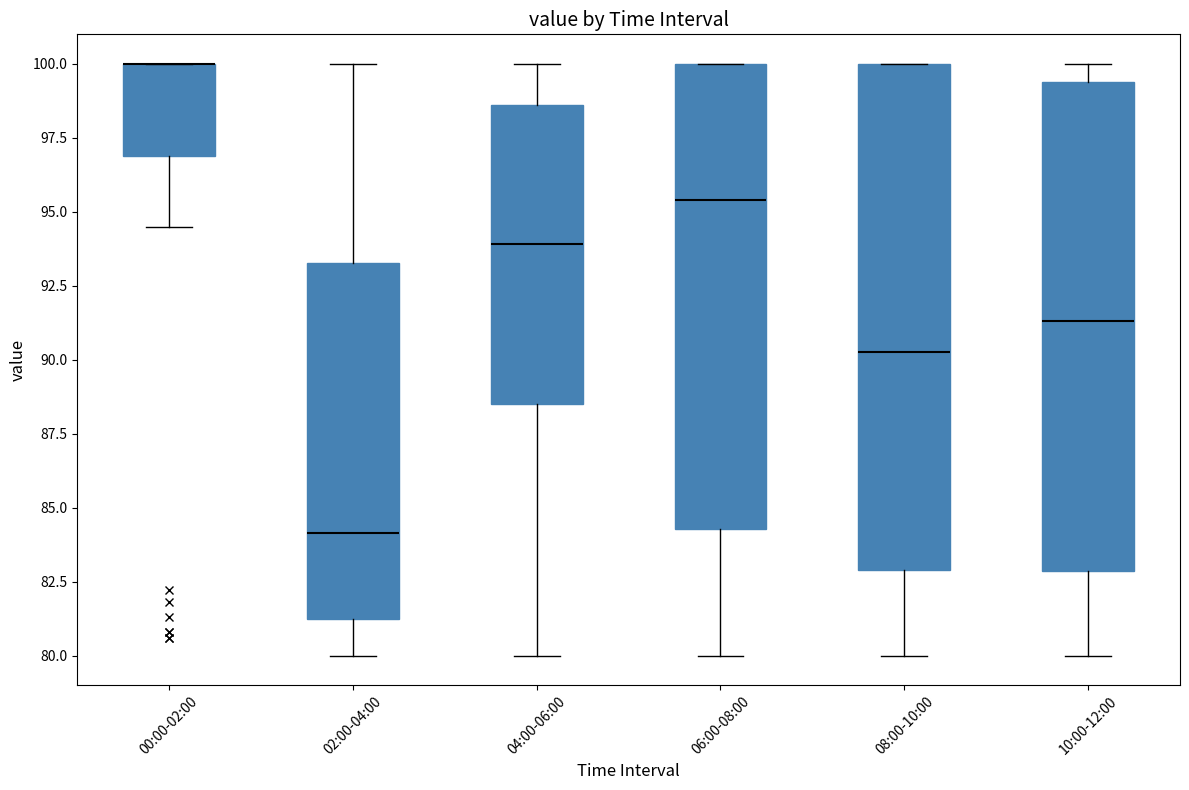

Reading left to right, transcribe this box plot: for each box, give where its median line is, the range the box spans, and where its two whiskers end, as read against the y-axis. The values are not printed on the chart, so give them approximately, as read against the axis.

00:00-02:00: median 100.0 (drawn on the box's upper edge), box 97.0 to 100.0, whiskers 94.5 to 100.0
02:00-04:00: median 84.0, box 81.0 to 93.5, whiskers 80.0 to 100.0
04:00-06:00: median 94.0, box 88.5 to 98.5, whiskers 80.0 to 100.0
06:00-08:00: median 95.5, box 84.5 to 100.0, whiskers 80.0 to 100.0
08:00-10:00: median 90.5, box 83.0 to 100.0, whiskers 80.0 to 100.0
10:00-12:00: median 91.5, box 83.0 to 99.5, whiskers 80.0 to 100.0